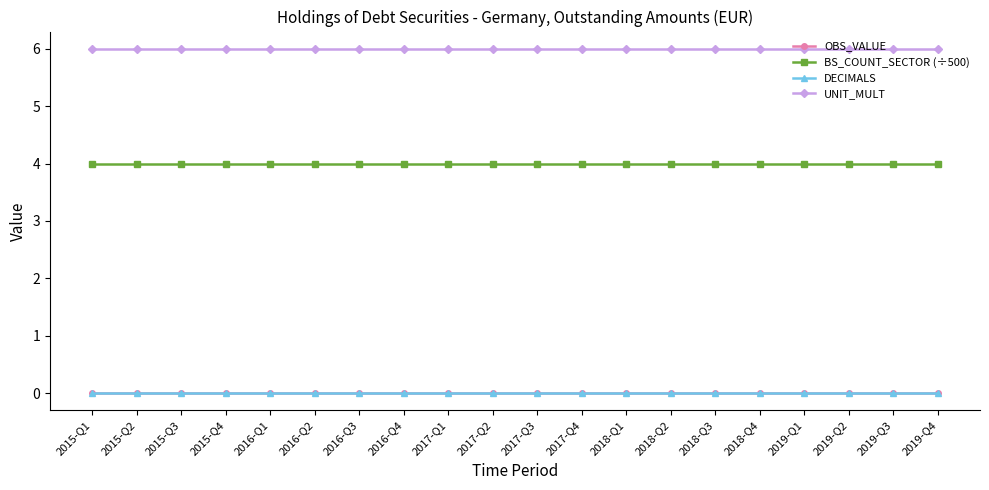

What is the total value across all series at 2016-Q3?

10